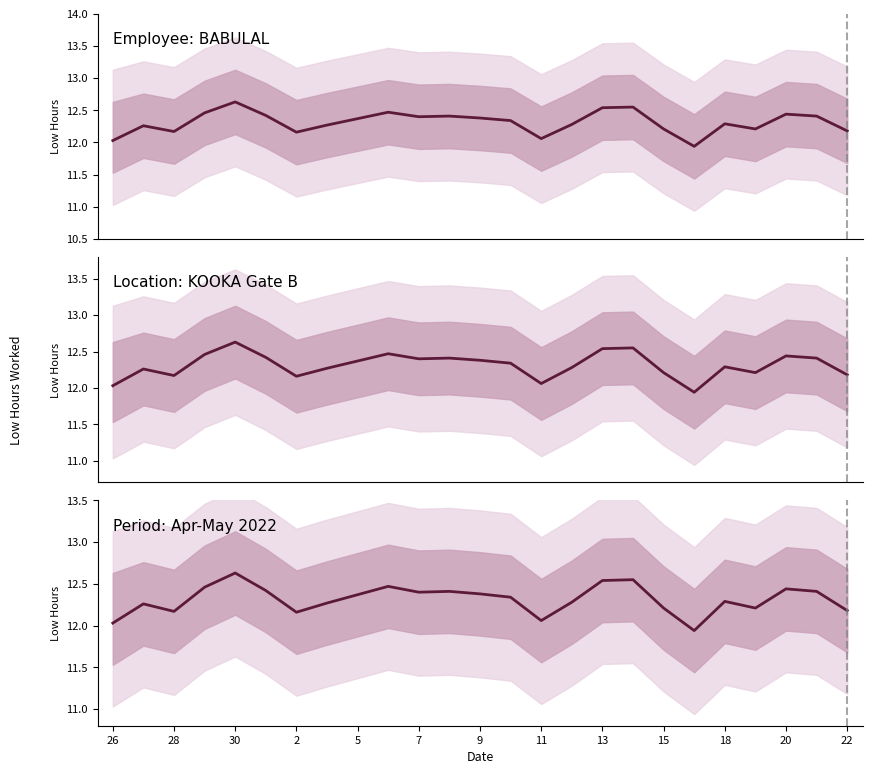

What is the value of the 24th point from the left?

12.4